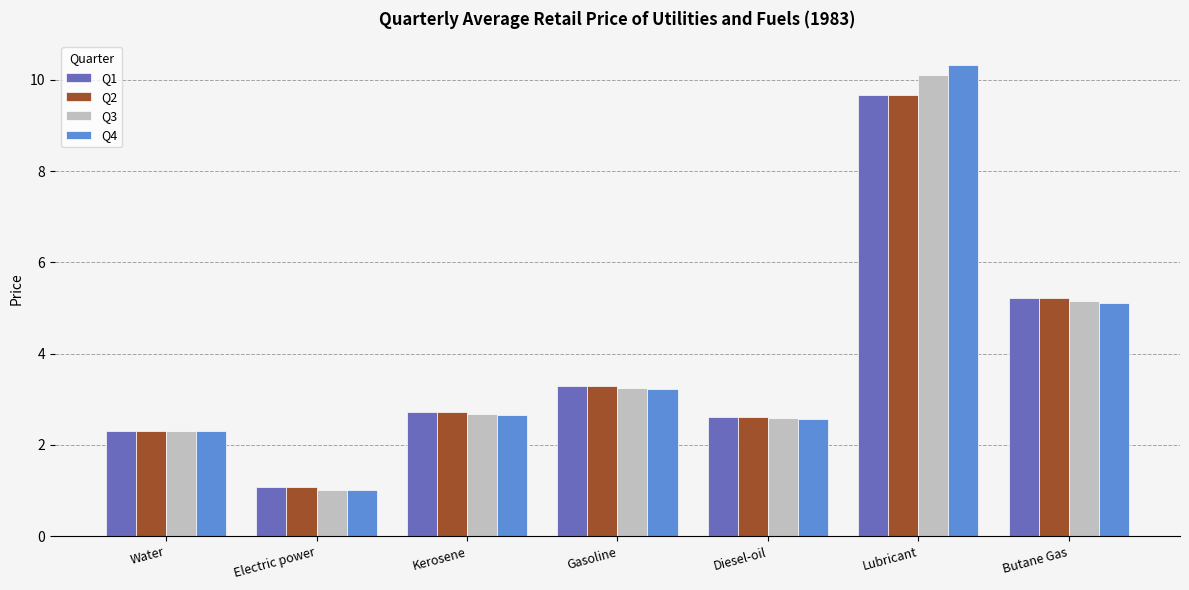

What is the difference between the maximum and minimum values in the Q4 series?

9.3